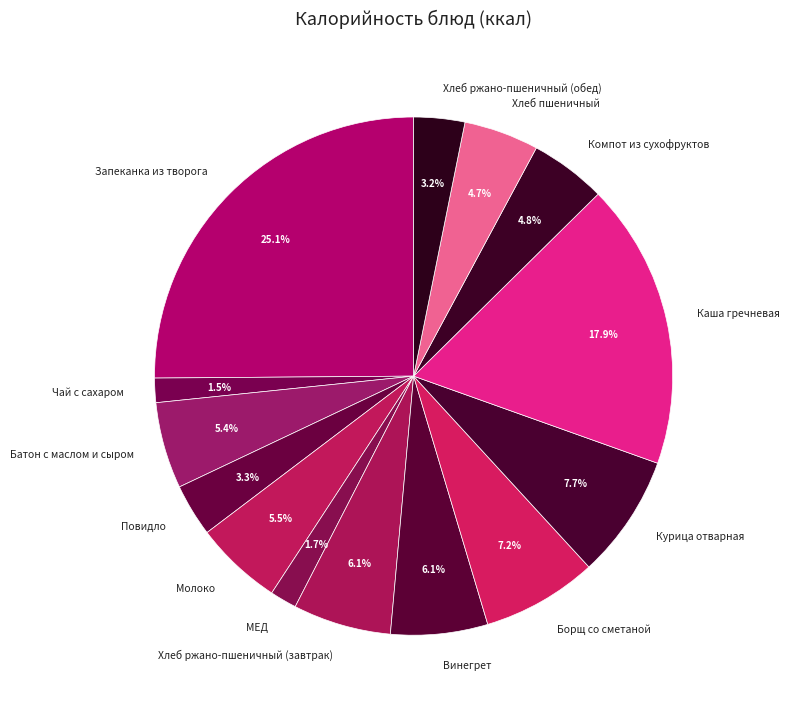

What is the ratio of the value at Батон с маслом и сыром to the value at Хлеб ржано-пшеничный (завтрак)?

0.9